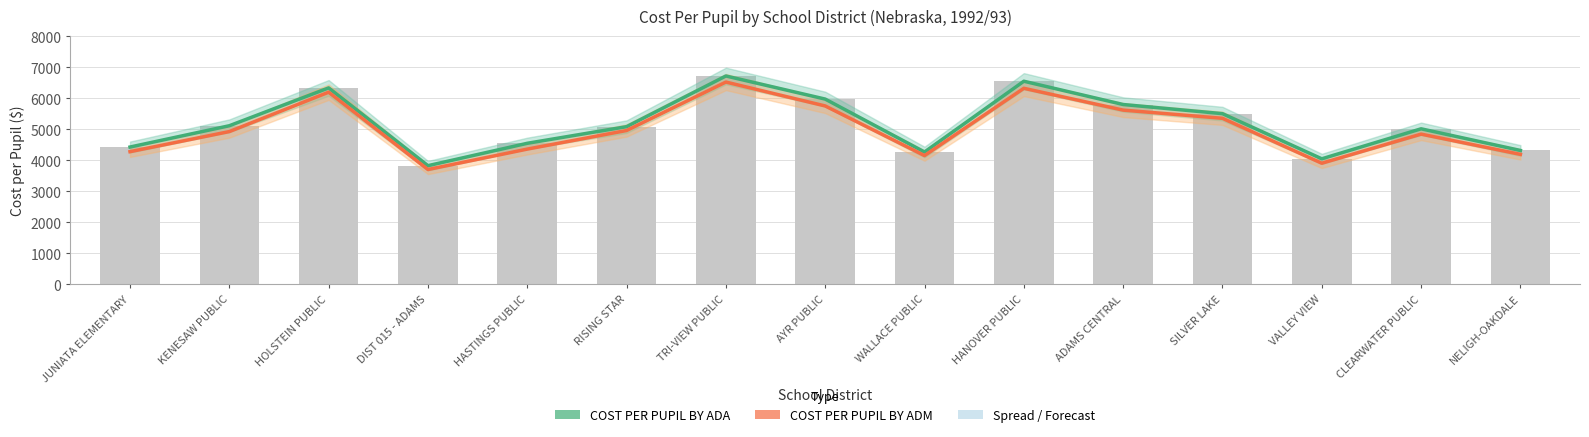

What is the difference between the maximum and minimum values in the COST PER PUPIL BY ADA series?

2892.4